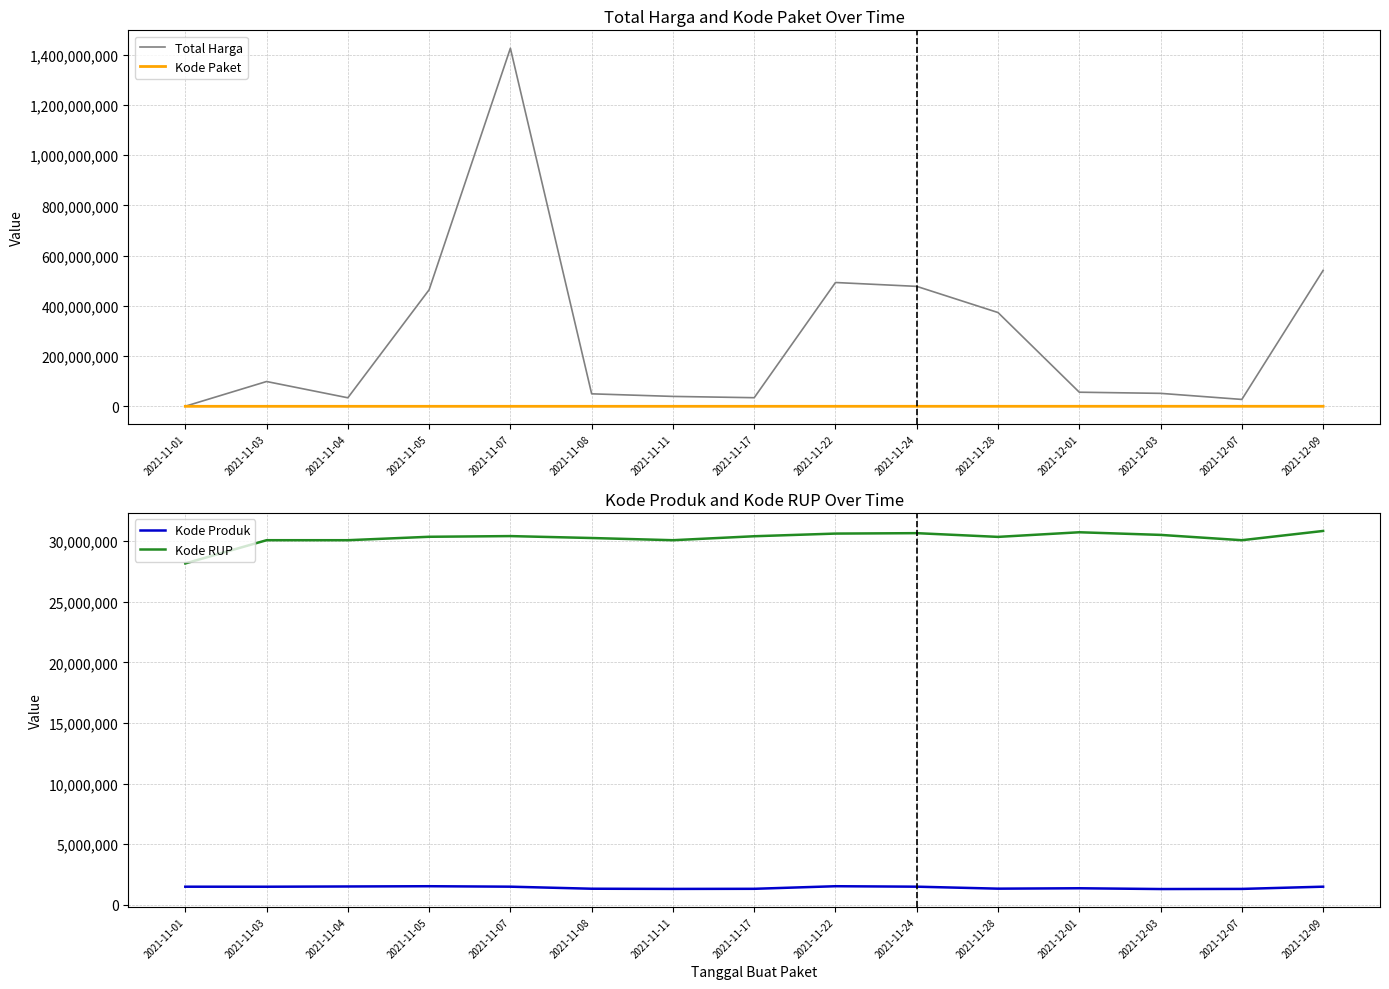

Reading right to left, what are all the values shown in this chart?

Total Harga: 2021-12-09=541071000	2021-12-07=27412000	2021-12-03=51601000	2021-12-01=56152800	2021-11-28=373404000	2021-11-24=477600000	2021-11-22=493000000	2021-11-17=34292000	2021-11-11=39440000	2021-11-08=49730040	2021-11-07=1425867900	2021-11-05=464002100	2021-11-04=34000000	2021-11-03=98772570	2021-11-01=333600
Kode Paket: 2021-12-09=137876	2021-12-07=128516	2021-12-03=117783	2021-12-01=103541	2021-11-28=91101	2021-11-24=67279	2021-11-22=55826	2021-11-17=40112	2021-11-11=27891	2021-11-08=17238	2021-11-07=16823	2021-11-05=13652	2021-11-04=8530	2021-11-03=5449	2021-11-01=464
Kode Produk: 2021-12-09=1481562	2021-12-07=1297110	2021-12-03=1286873	2021-12-01=1350905	2021-11-28=1318333	2021-11-24=1481562	2021-11-22=1519260	2021-11-17=1305852	2021-11-11=1297110	2021-11-08=1312683	2021-11-07=1481562	2021-11-05=1519264	2021-11-04=1498322	2021-11-03=1477921	2021-11-01=1479674
Kode RUP: 2021-12-09=30852642	2021-12-07=30089034	2021-12-03=30527421	2021-12-01=30745112	2021-11-28=30363247	2021-11-24=30670893	2021-11-22=30636058	2021-11-17=30416731	2021-11-11=30089034	2021-11-08=30270270	2021-11-07=30428912	2021-11-05=30372232	2021-11-04=30089034	2021-11-03=30089034	2021-11-01=28171087